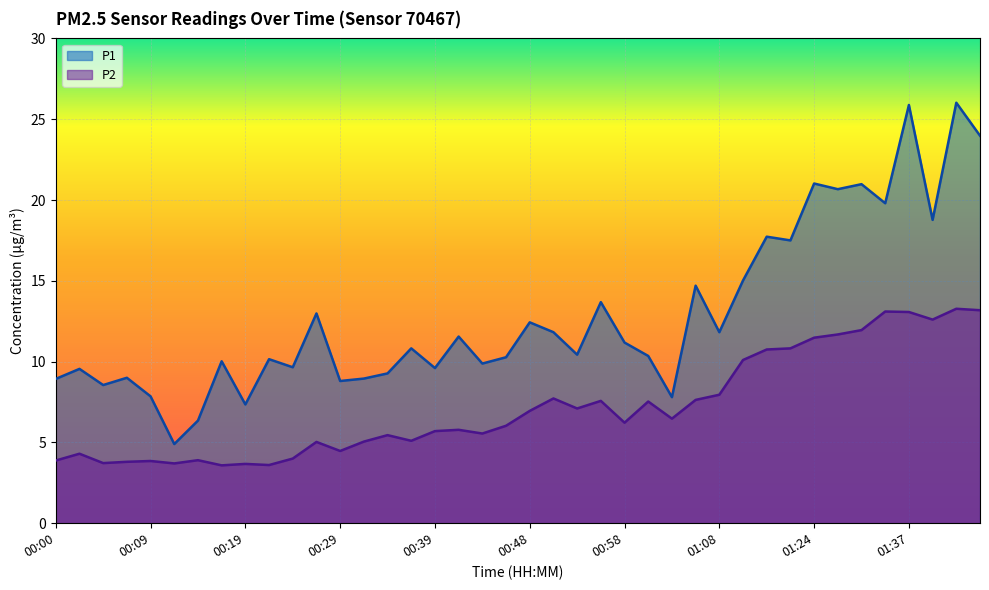

What is the difference between the maximum and minimum values in the P1 series?

21.1